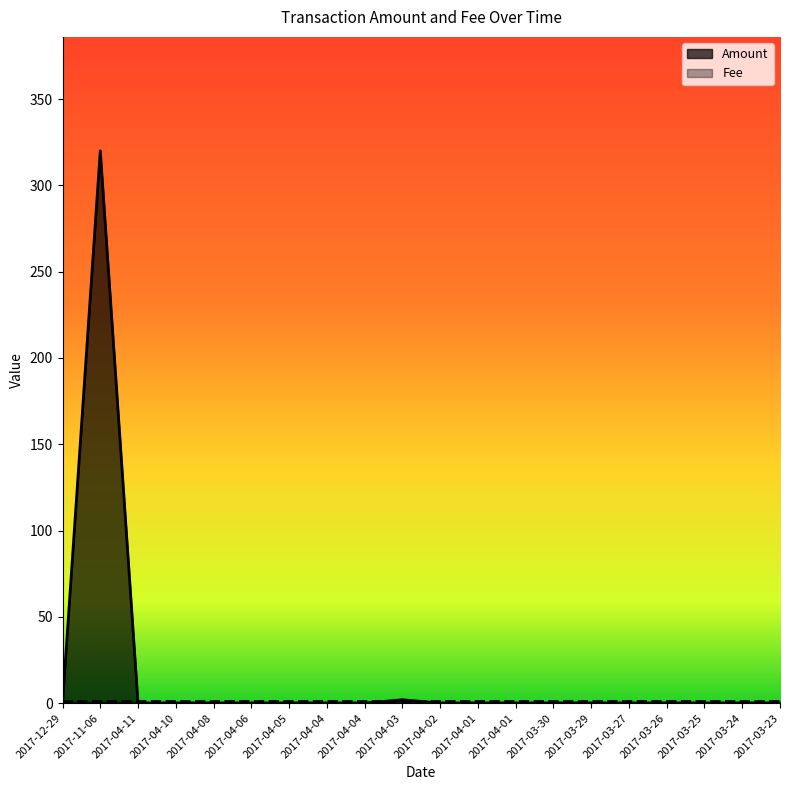

At how many categories does at least one series exceed 160?

1